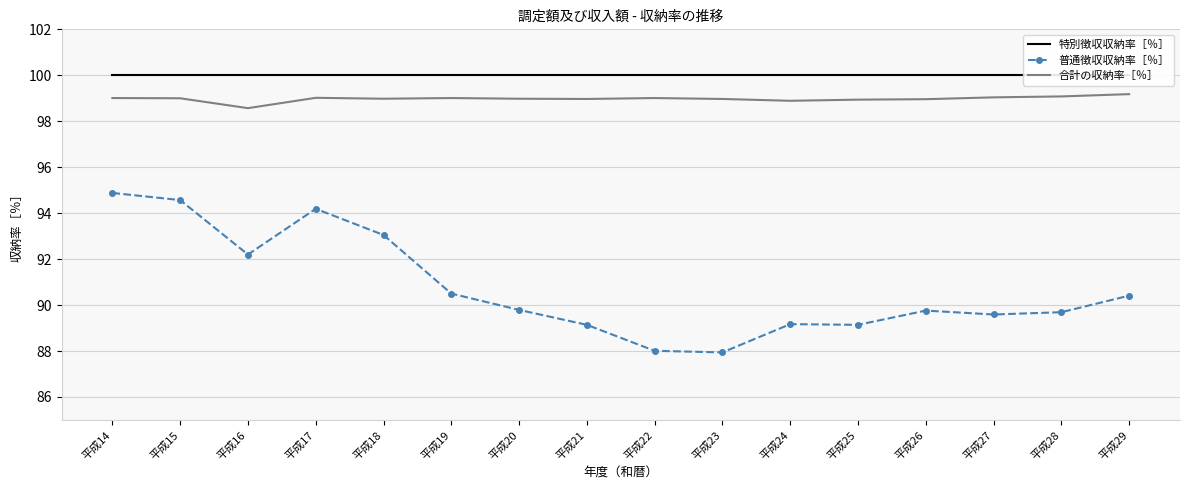

How many data points in 合計の収納率［％］ are less than 99?

8